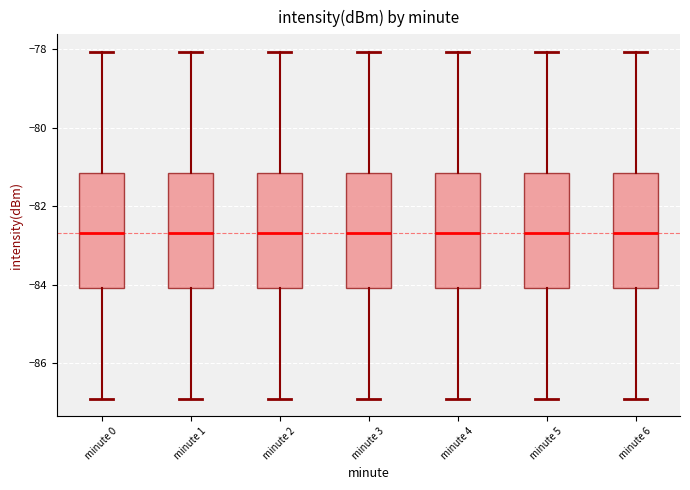

Reading left to right, transcribe this box plot: for each box, give where its median line is, the range the box spans, and where its two whiskers end, as read against the y-axis. The values are not printed on the chart, so give them approximately, as read against the axis.

minute 0: median -82.6, box -84.0 to -81.2, whiskers -87.0 to -78.0
minute 1: median -82.6, box -84.0 to -81.2, whiskers -87.0 to -78.0
minute 2: median -82.6, box -84.0 to -81.2, whiskers -87.0 to -78.0
minute 3: median -82.6, box -84.0 to -81.2, whiskers -87.0 to -78.0
minute 4: median -82.6, box -84.0 to -81.2, whiskers -87.0 to -78.0
minute 5: median -82.6, box -84.0 to -81.2, whiskers -87.0 to -78.0
minute 6: median -82.6, box -84.0 to -81.2, whiskers -87.0 to -78.0